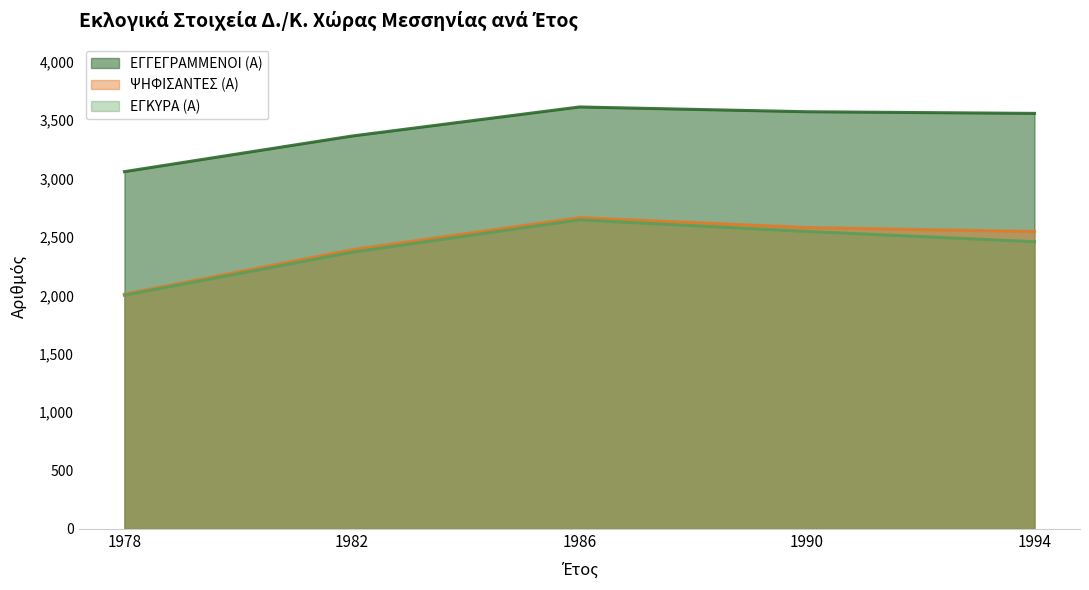

Between 1982 and 1990, which is larger?

1990